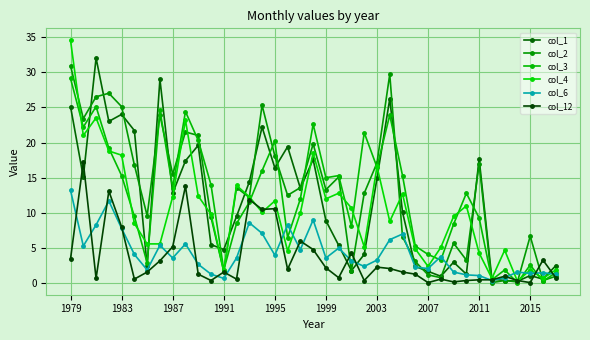

Which series has the largest range (max minus min)?

col_4